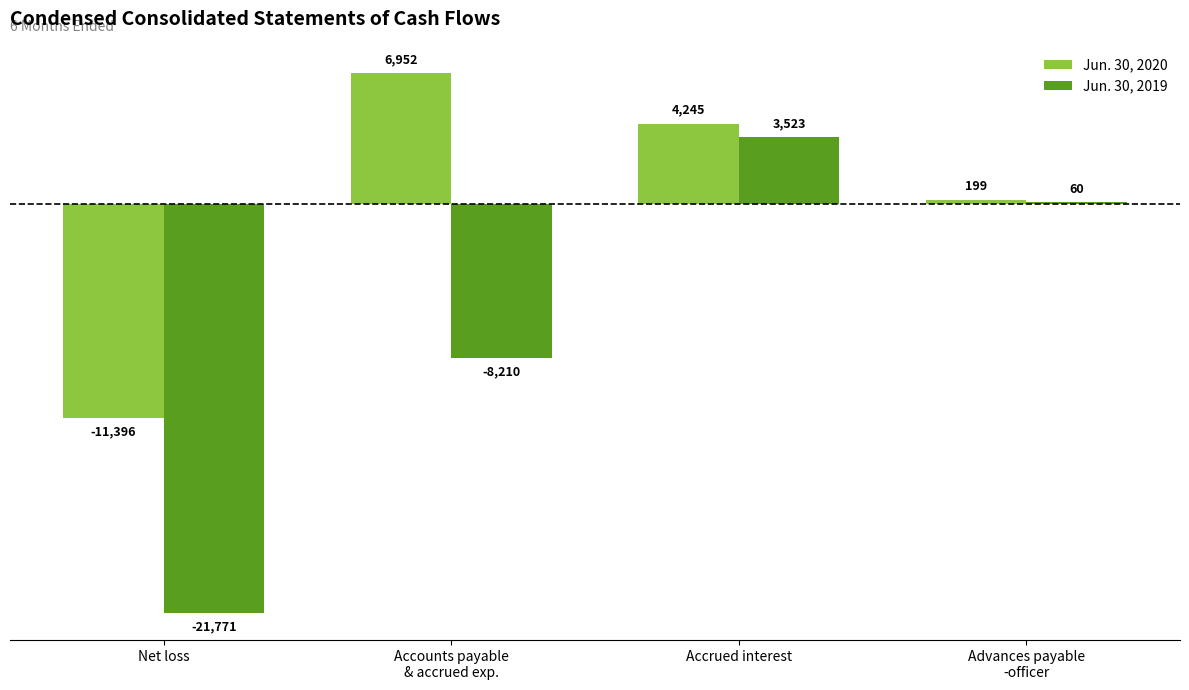

At which label does Jun. 30, 2019 reach its peak?

Accrued interest